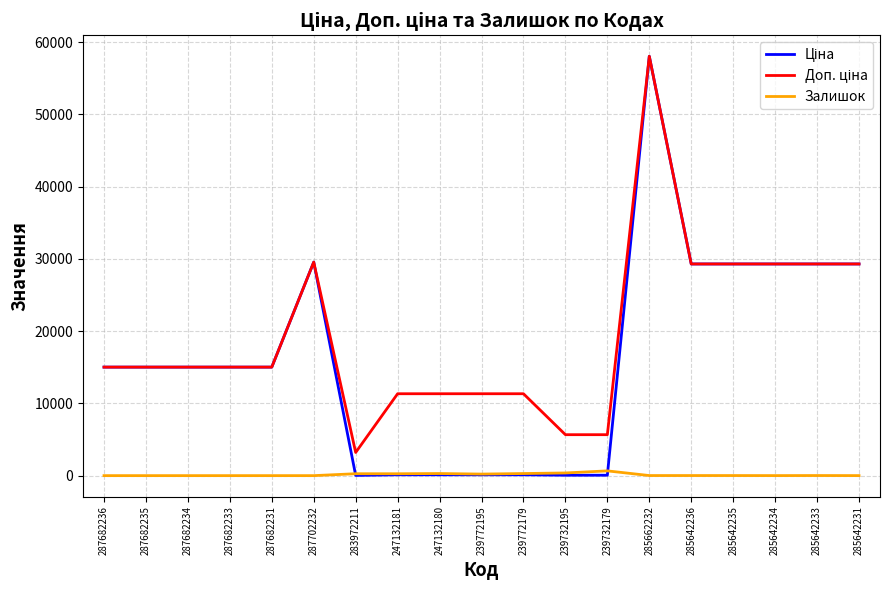

At which category is the sum across all series the highest?

285662232